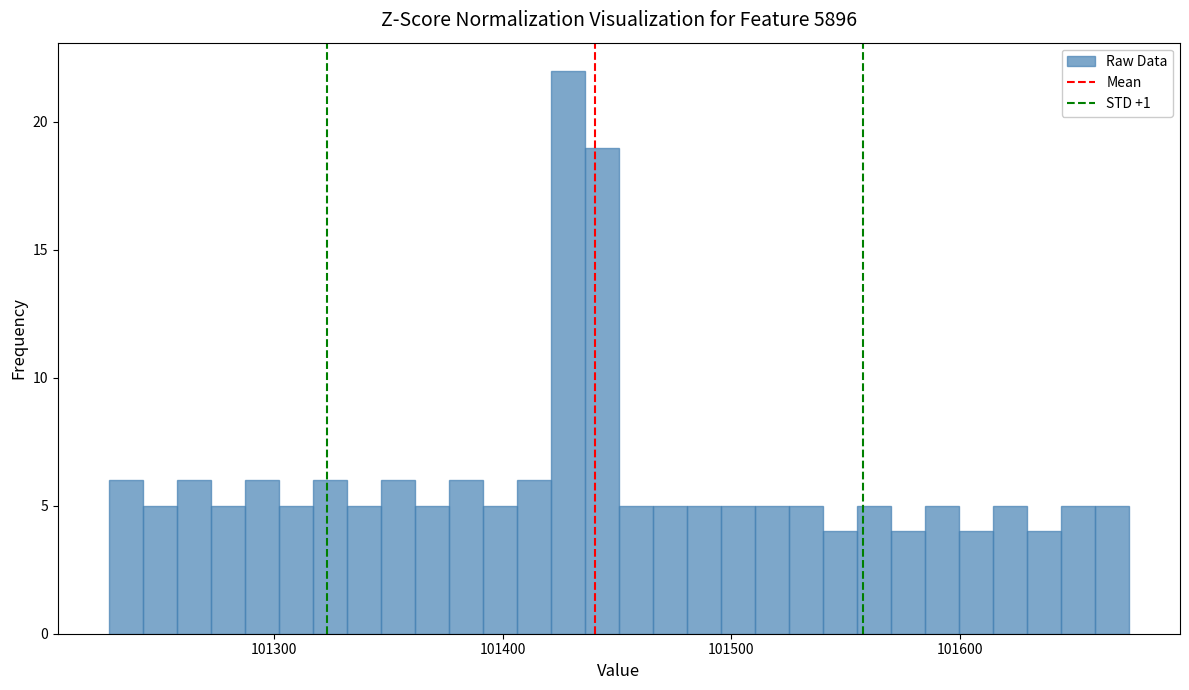

Around what value on the x-axis is the tallest bar? Give the approximate position of its centre, as read against the axis.

101430